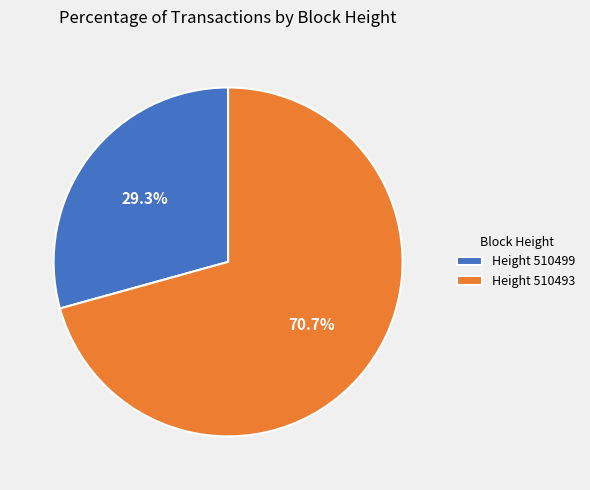

Is the sum of Height 510499 and Height 510493 greater than half?

Yes